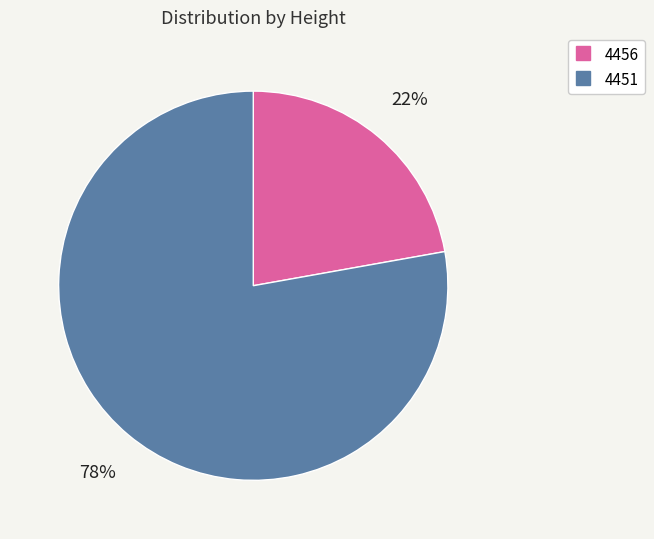

Is the sum of 4451 and 4456 greater than half?

Yes